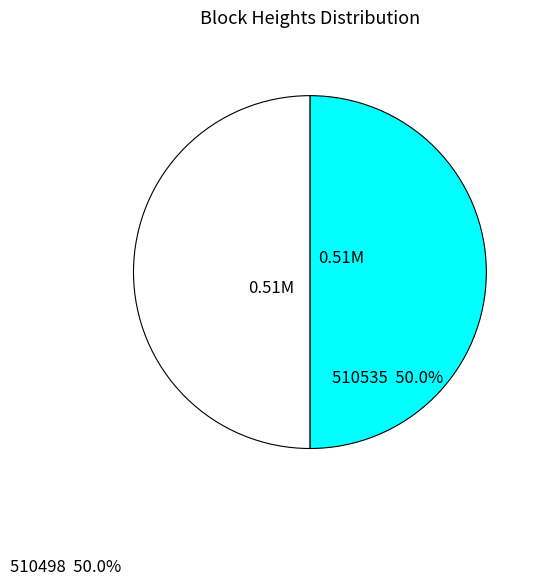

Combined, do 510535 50.0% and 510498 50.0% account for over 50%?

Yes